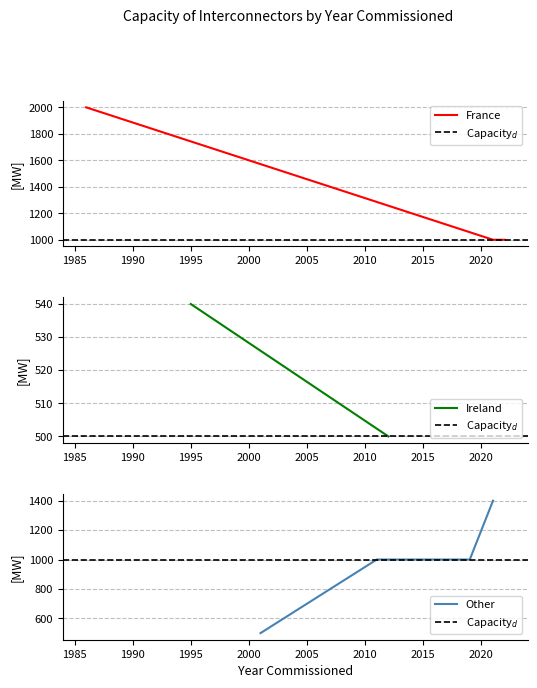

What is the minimum value for Other?

500